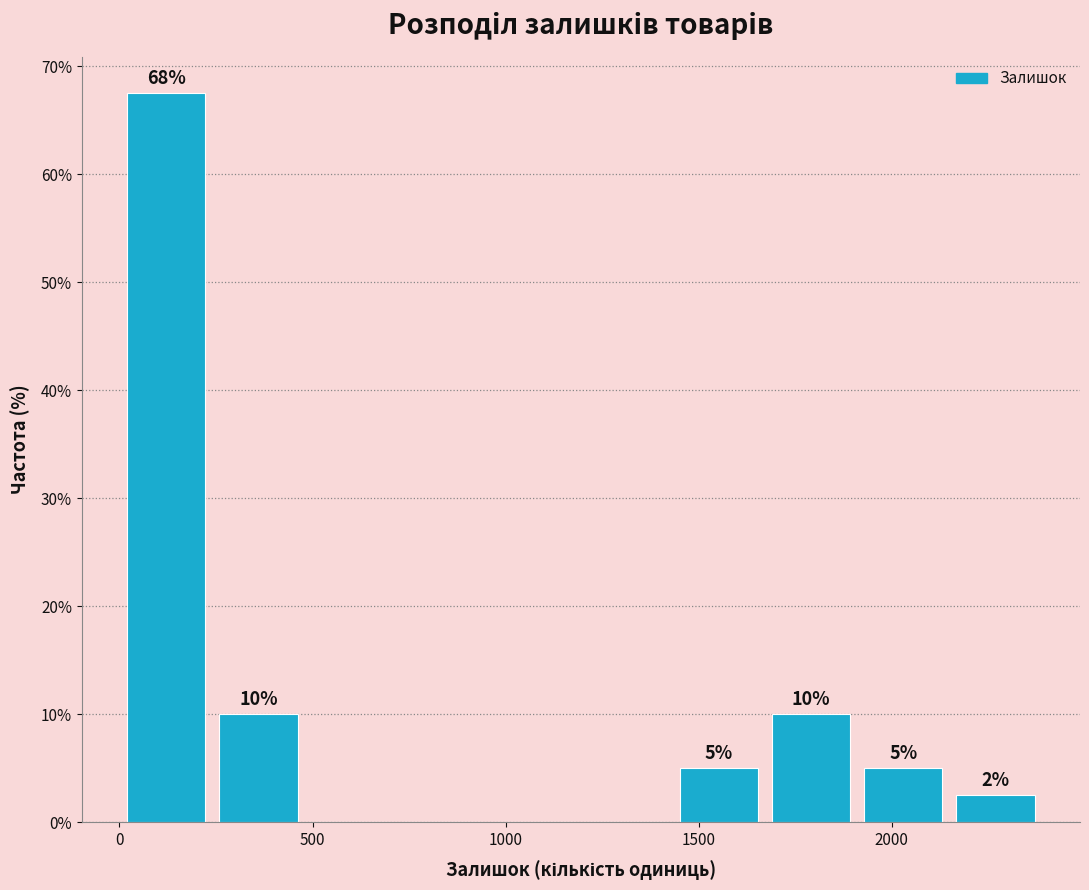

Over which range of the x-axis is the bar tallest?

0 to 250